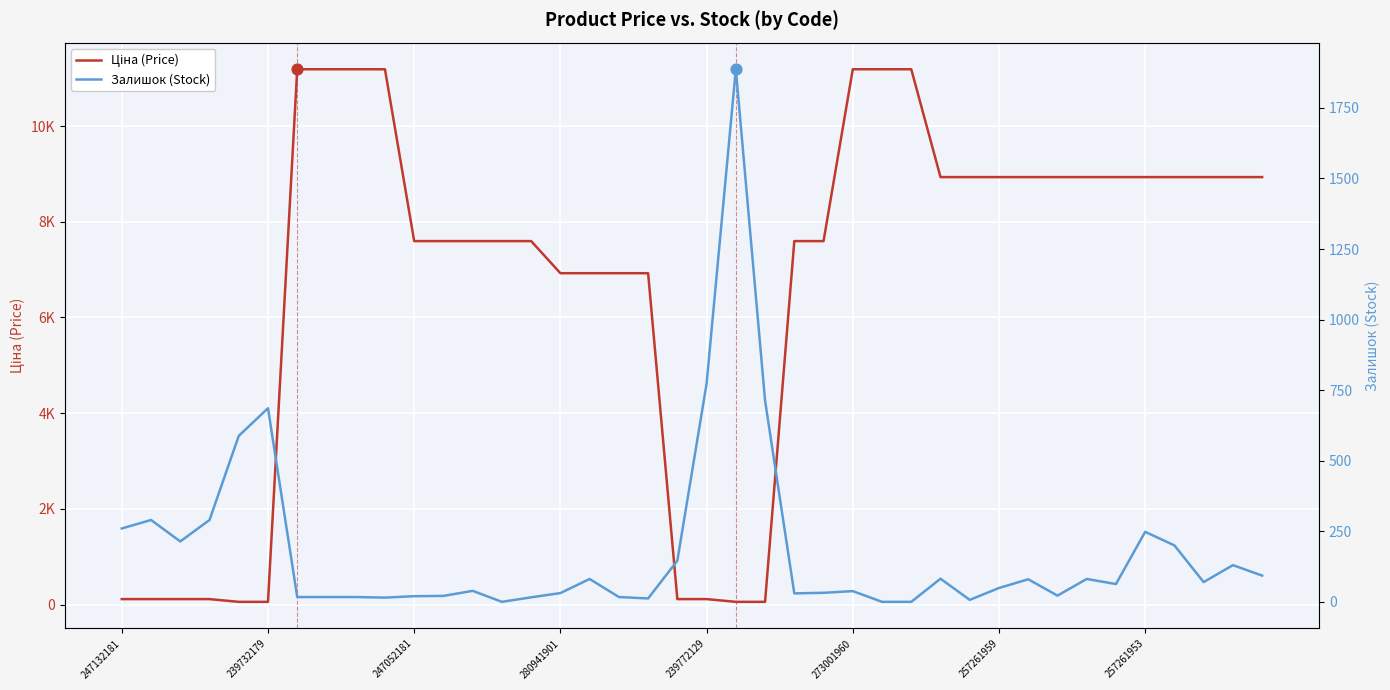

What is the total value across all series at 9?

11203.2